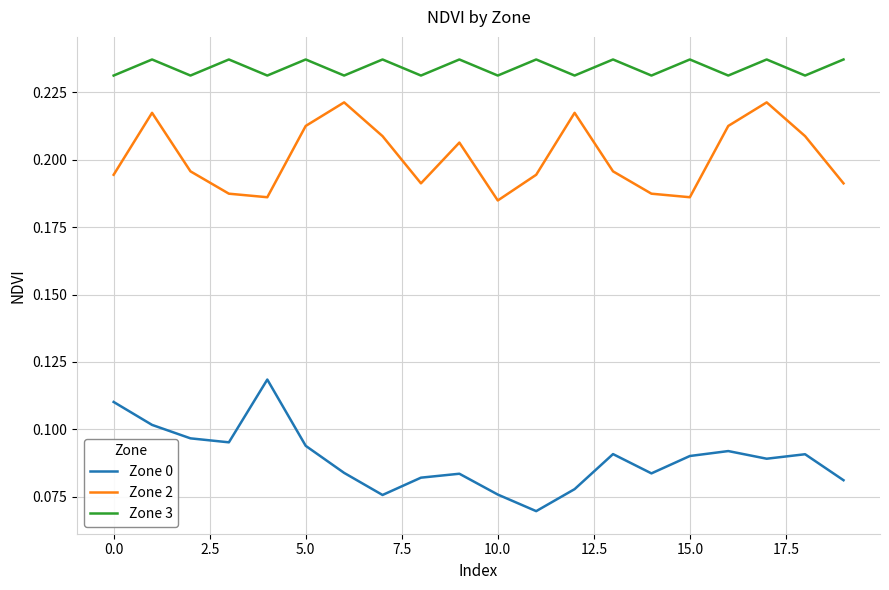

Rank the series by their average value, from highest to lowest.

Zone 3, Zone 2, Zone 0